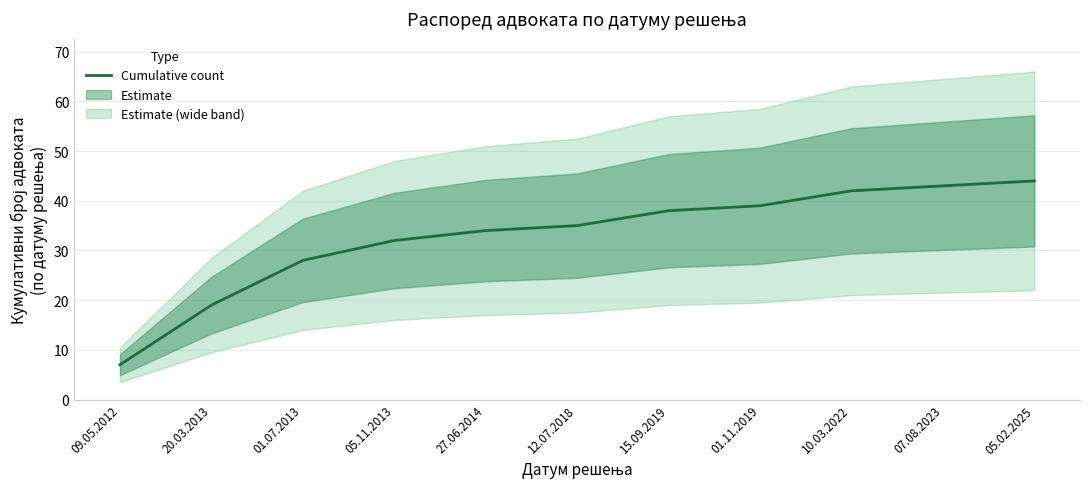

What is the sum of all values?

361